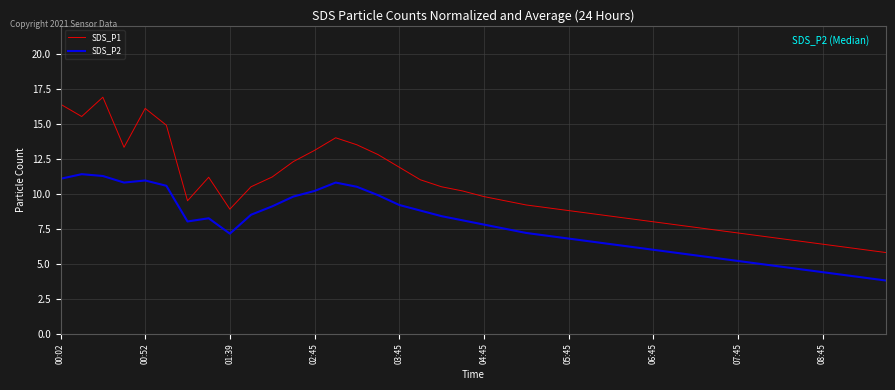

What is the minimum value for SDS_P1?

5.8